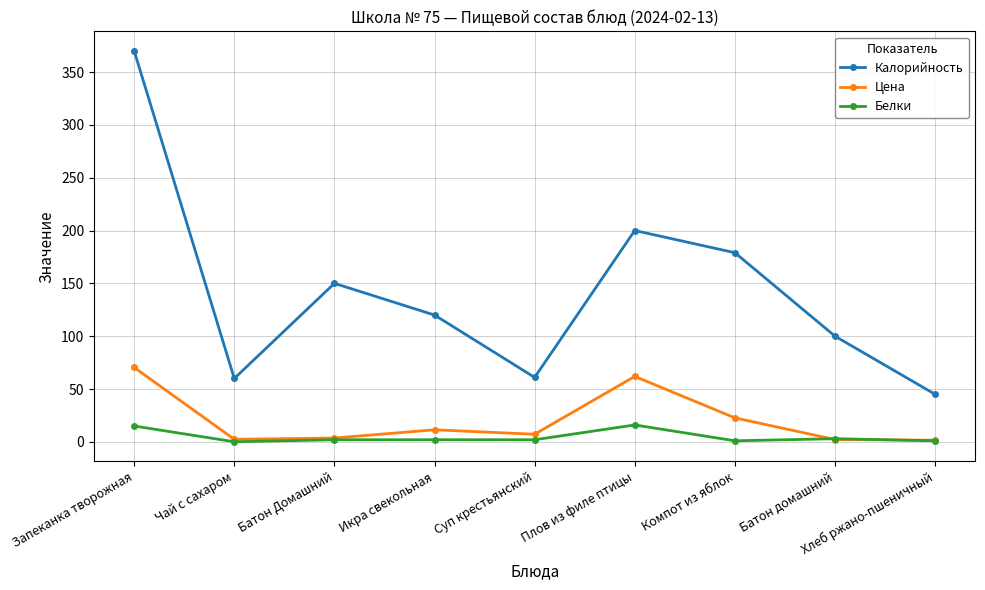

Which category has the highest value in the Калорийность series?

Запеканка творожная